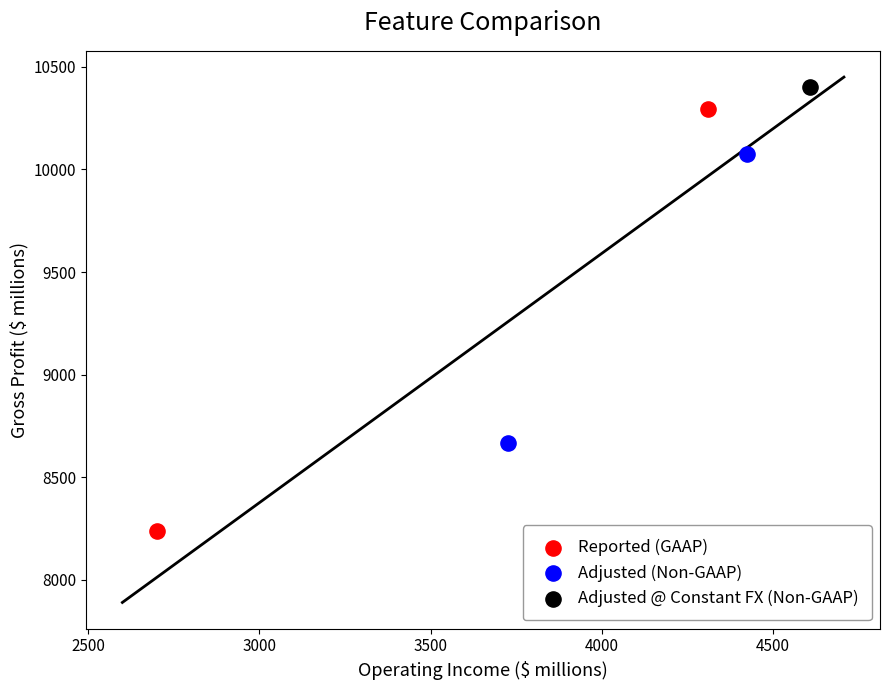

What are all the series names shown in the legend?

Reported (GAAP), Adjusted (Non-GAAP), Adjusted @ Constant FX (Non-GAAP)